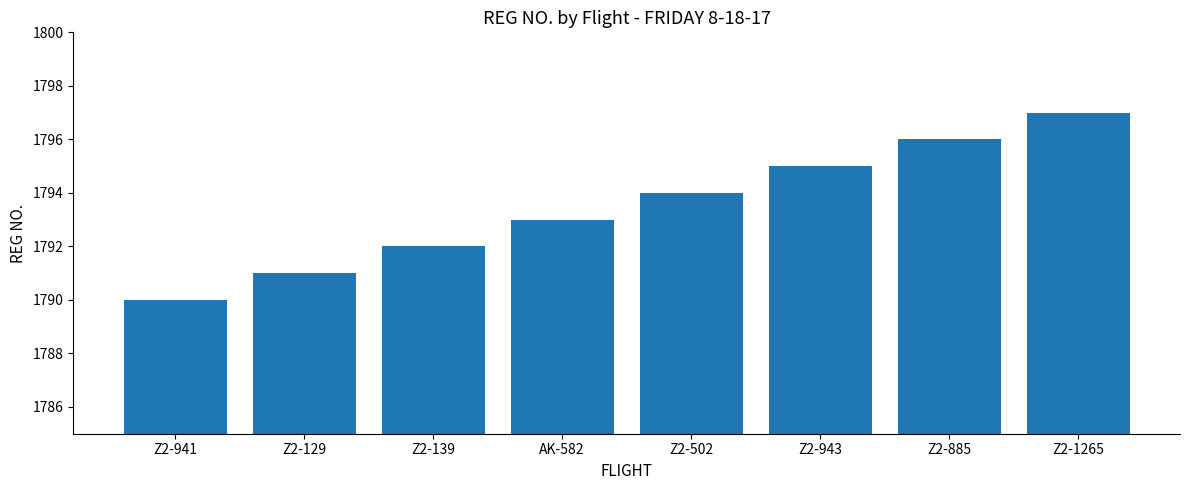

The value at Z2-139 is 1792. True or false?

True